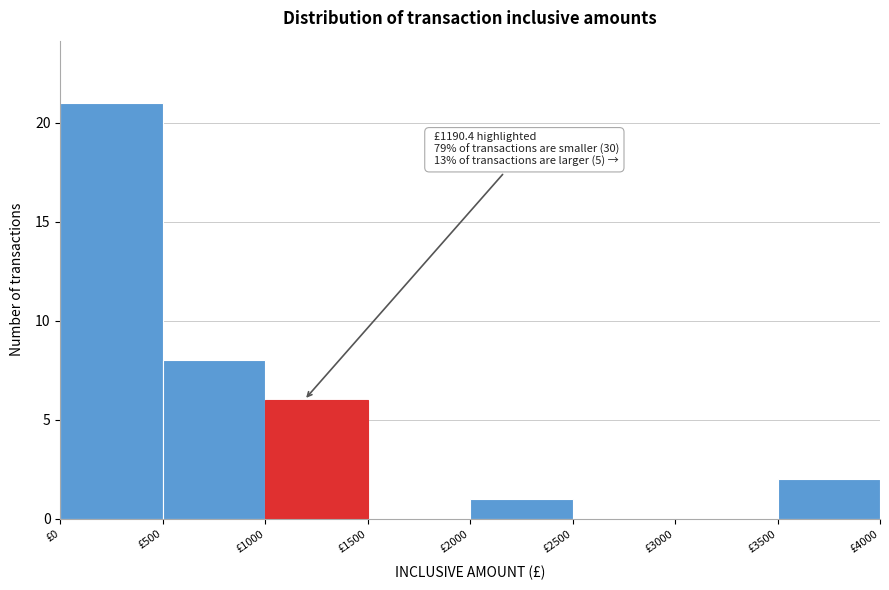

Over which range of the x-axis is the bar tallest?

0 to 500